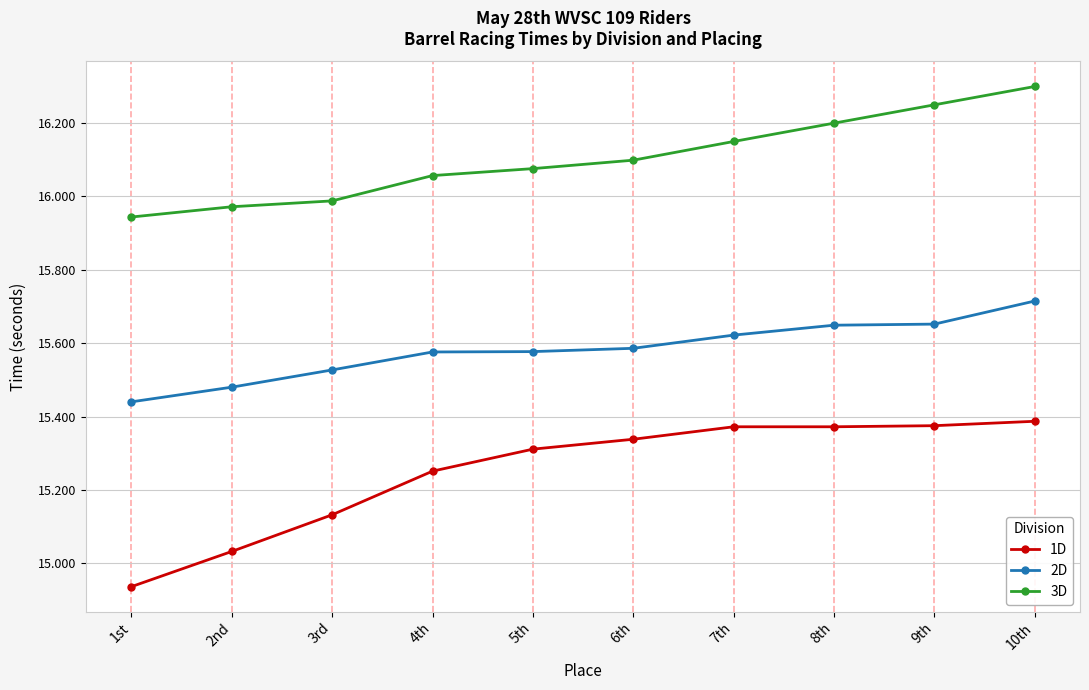

Where is 3D nearest to the value 16?

3rd